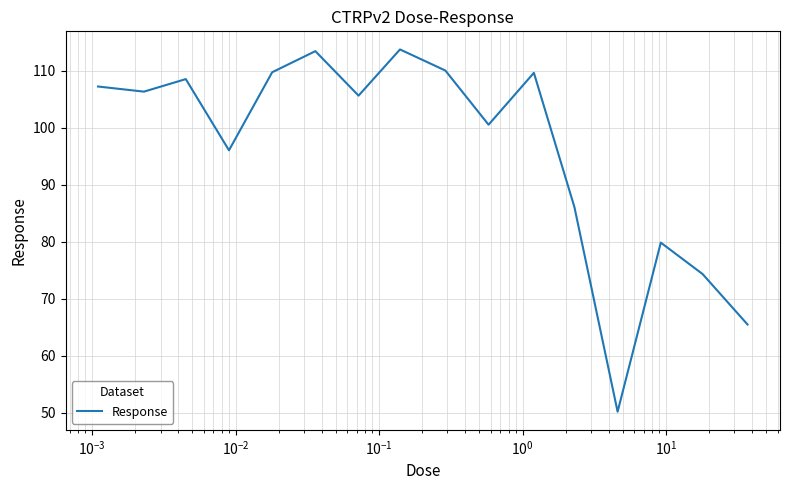

What is the maximum value shown in the chart?

113.7